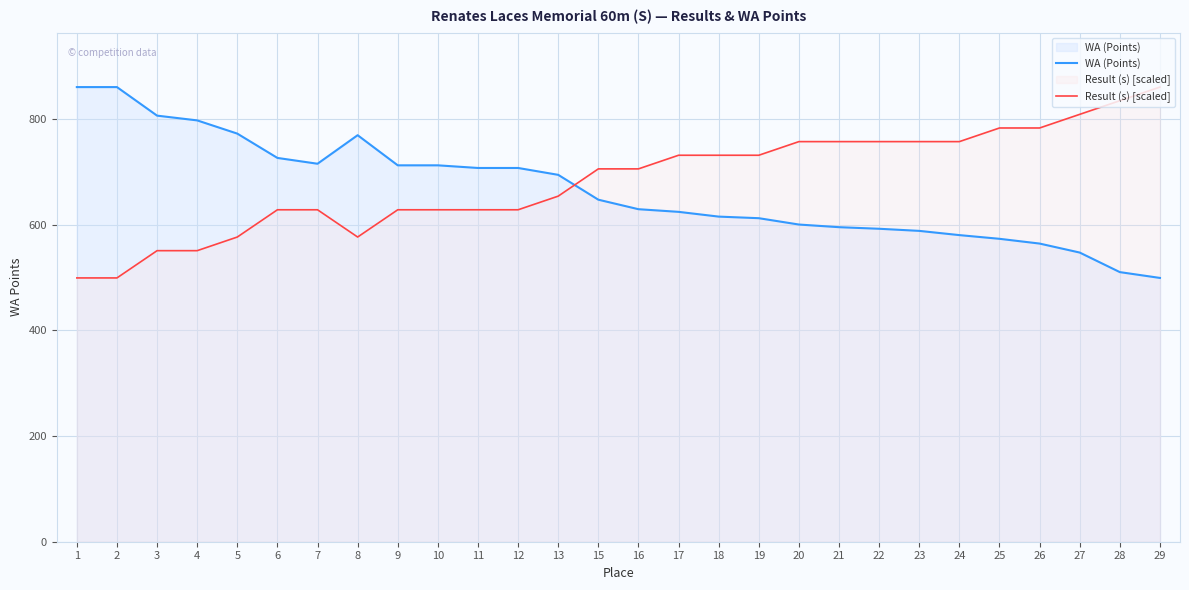

At which label does WA (Points) reach its minimum?

29